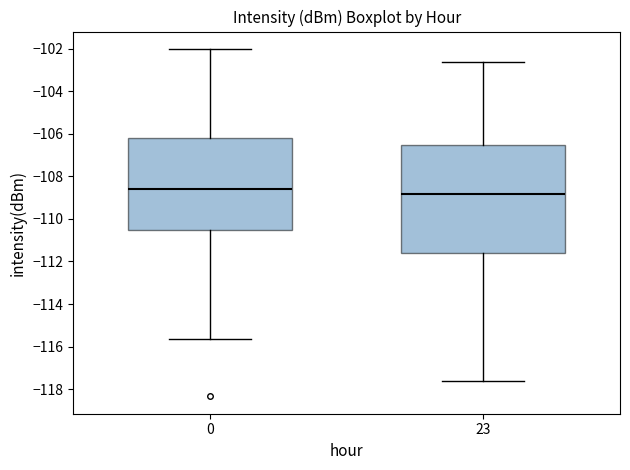

Which box is the tallest, from its lower edge to its upper edge?

23